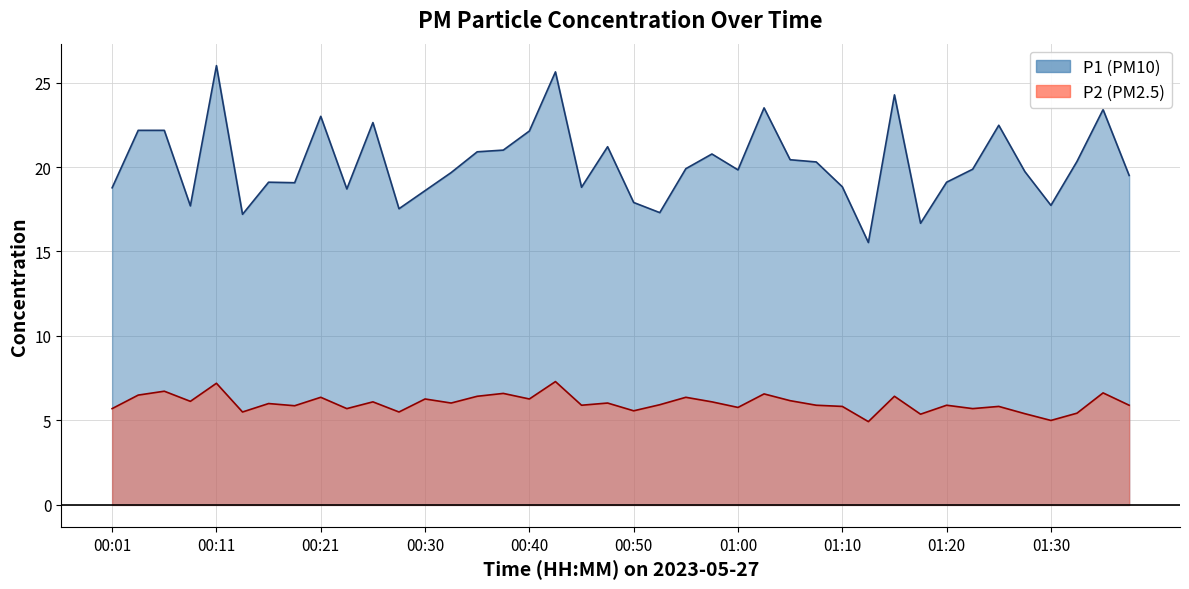

Rank the categories by P1 value from highest to lowest.

00:11, 00:43, 01:15, 01:02, 01:35, 00:21, 00:25, 01:25, 00:03, 00:06, 00:40, 00:47, 00:38, 00:35, 00:57, 01:05, 01:33, 01:07, 00:55, 01:23, 01:00, 01:28, 00:33, 01:38, 00:16, 01:20, 00:18, 01:10, 00:45, 00:01, 00:23, 00:30, 00:50, 01:30, 00:08, 00:28, 00:52, 00:13, 01:18, 01:13